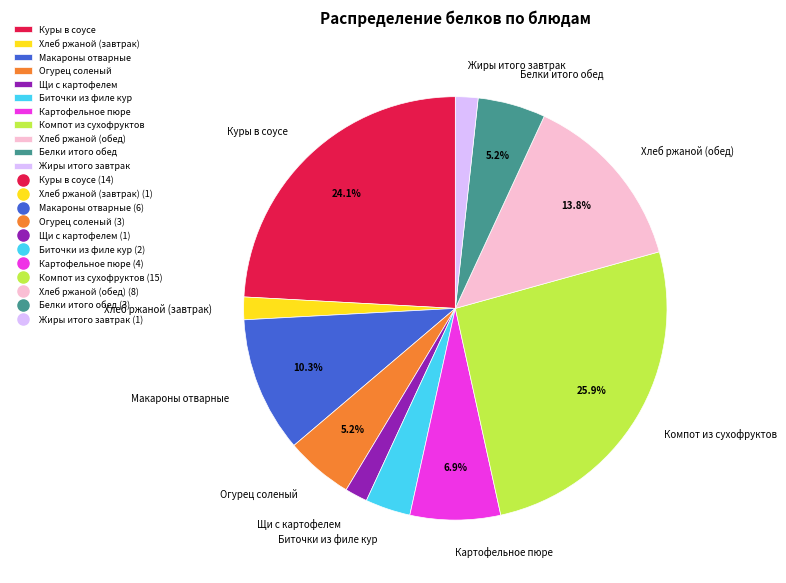

To the nearest percent, what portion does Огурец соленый represent?

5%